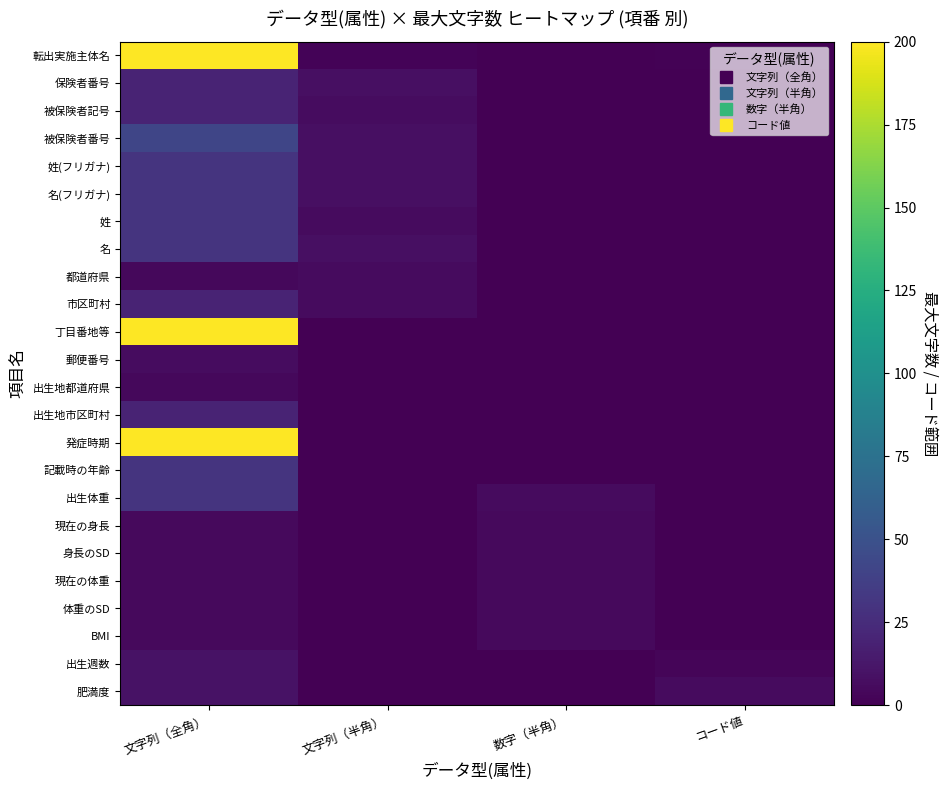

Which series has the largest total across all categories?

転出実施主体名